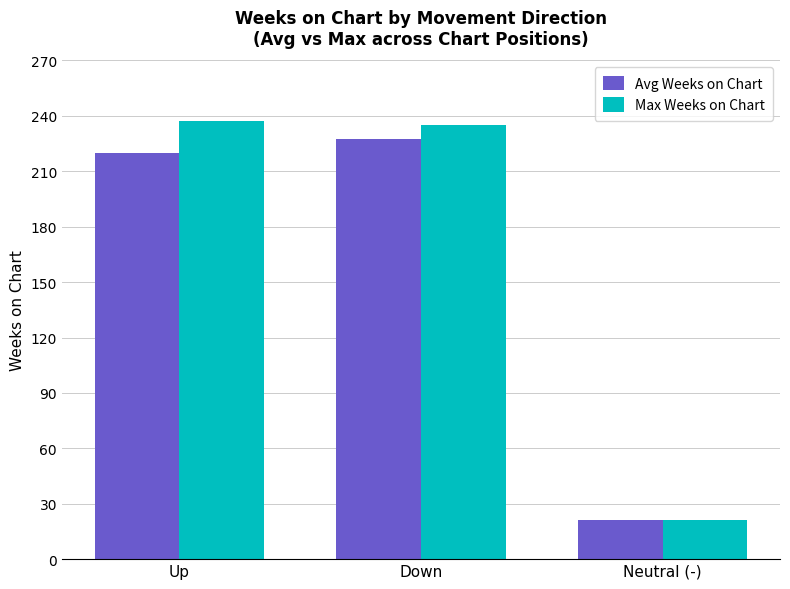

True or false: Max Weeks on Chart has a value of 21.0 at Neutral (-).

True